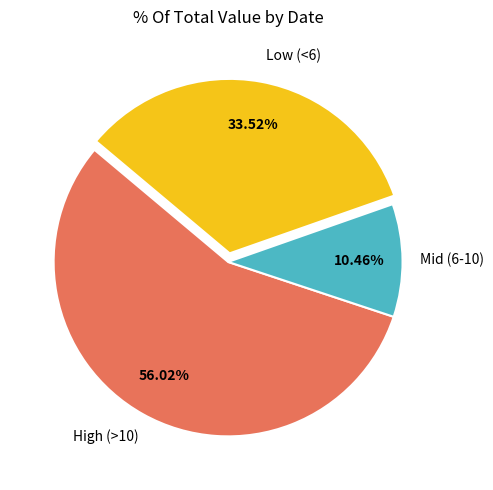

Approximately how many times larger is the value at High (>10) compared to Low (<6)?

1.7